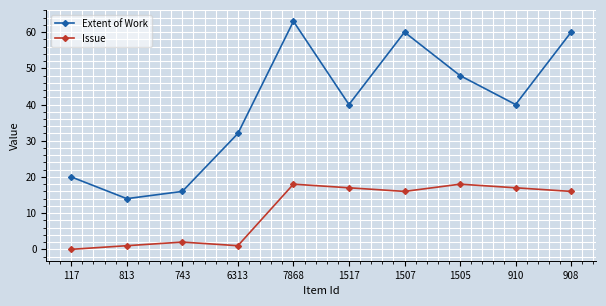

Which series changed the most between 743 and 7868?

Extent of Work